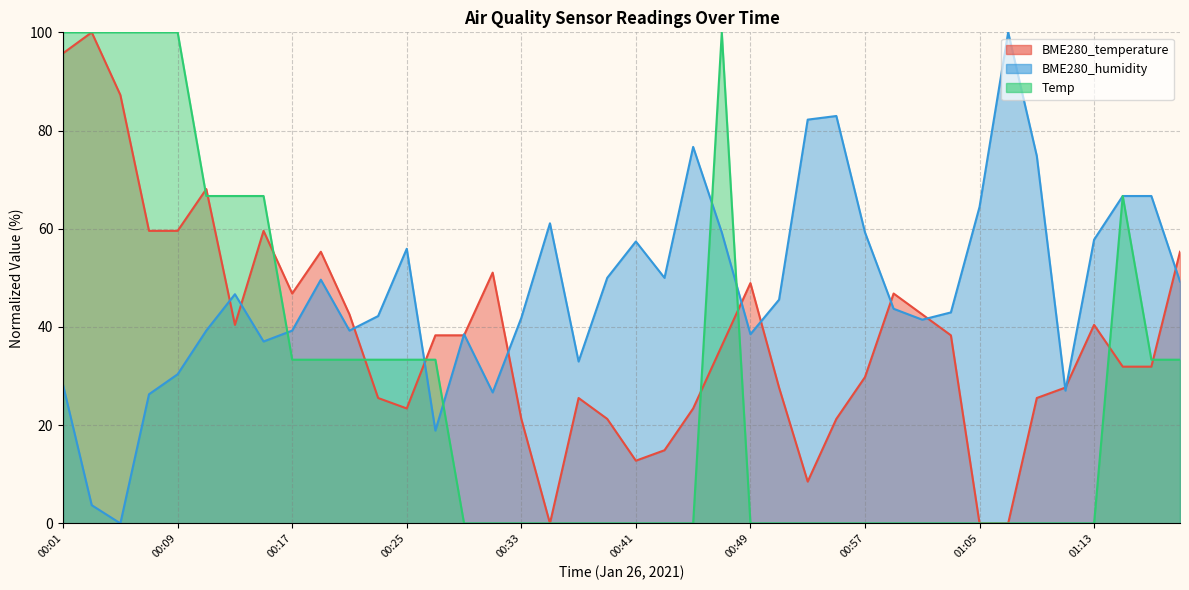

Where is the first local maximum for BME280_humidity?

00:13